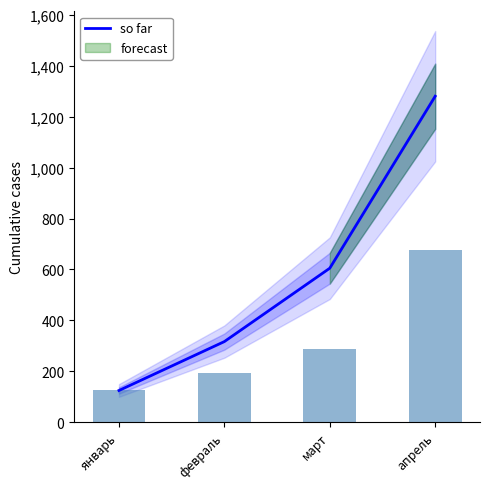

What is the change in value from февраль to март?

+288